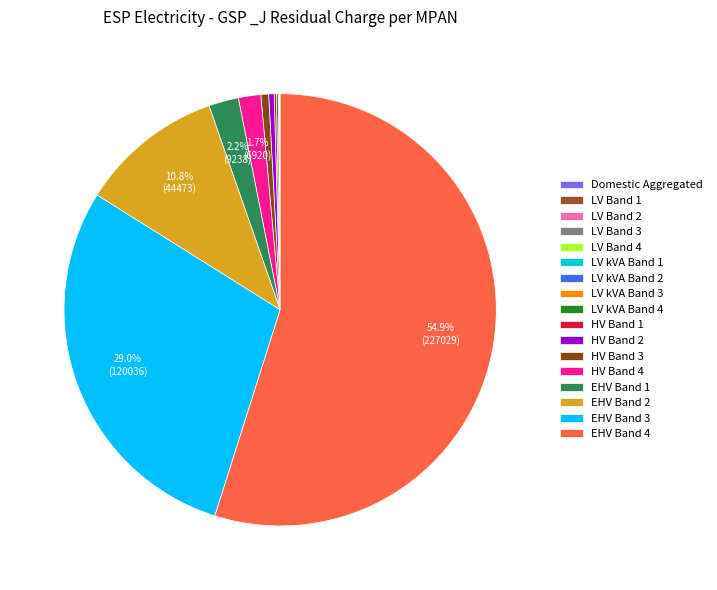

True or false: LV kVA Band 4 accounts for 1% of the total.

False